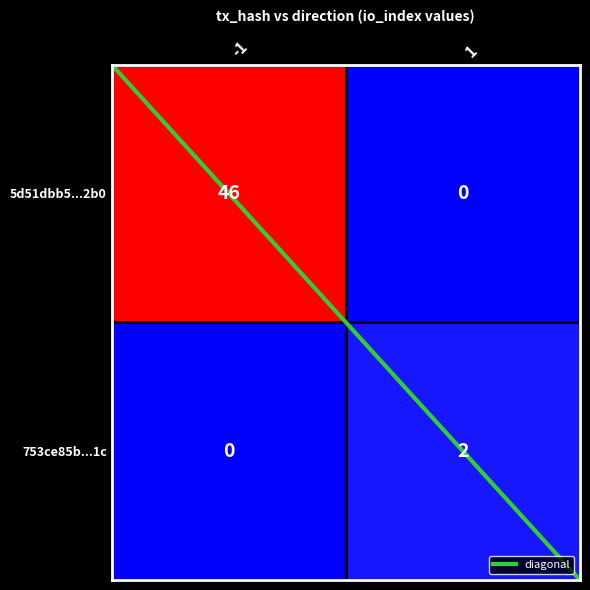

Reading left to right, what are all the values shown in this chart?

5d51dbb5...2b0: -1=46	1=0
753ce85b...1c: -1=0	1=2